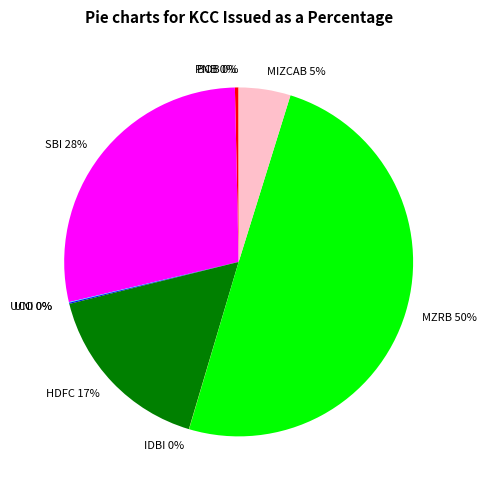

Is it true that HDFC is 28% of the pie?

False